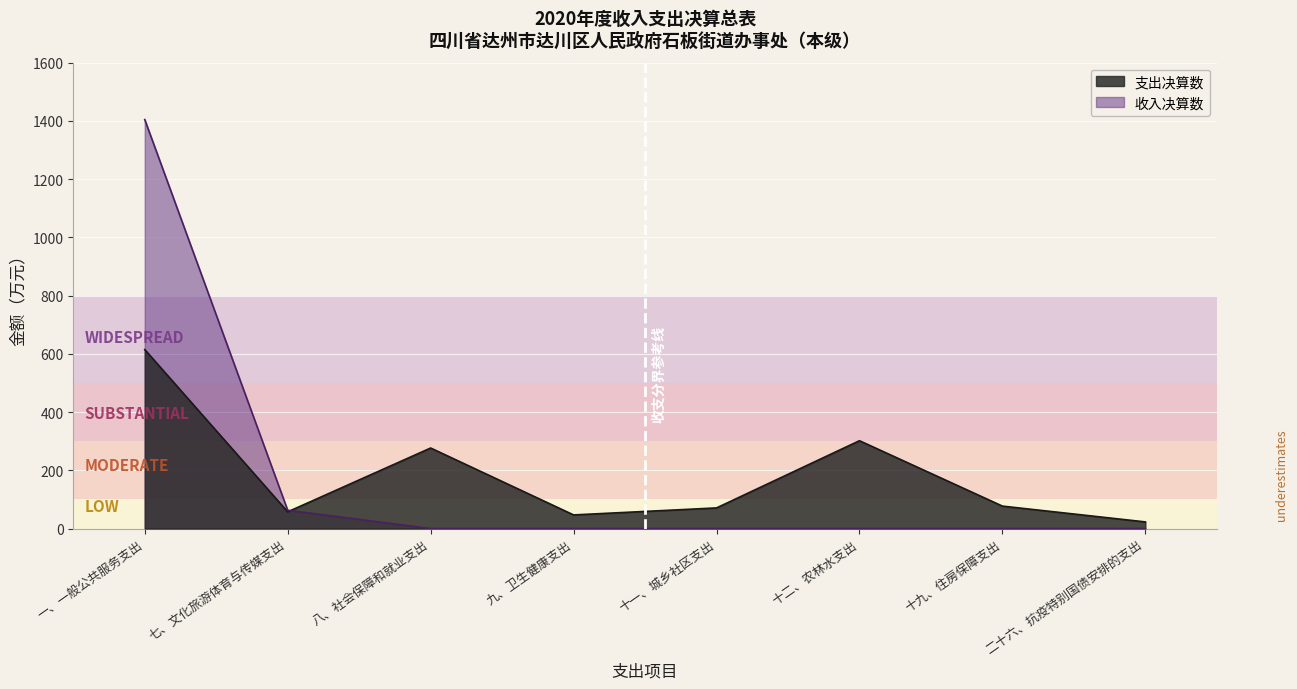

True or false: the data has more than 2 interior local peaks.

False